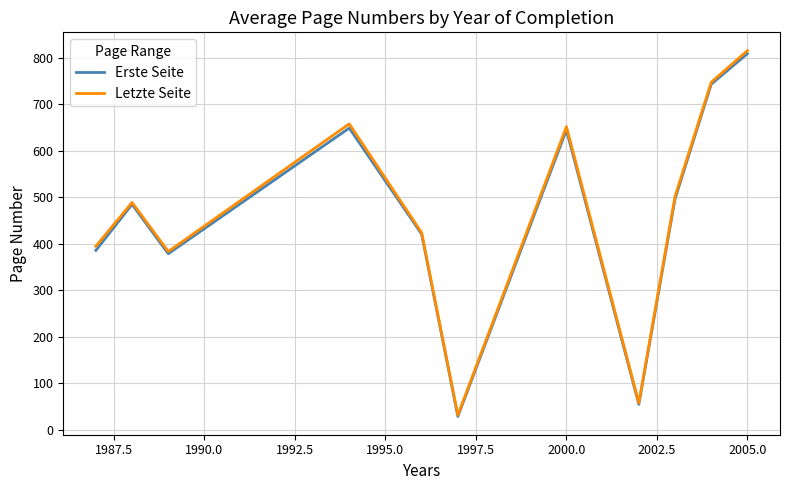

What is the minimum value shown in the chart?

29.0